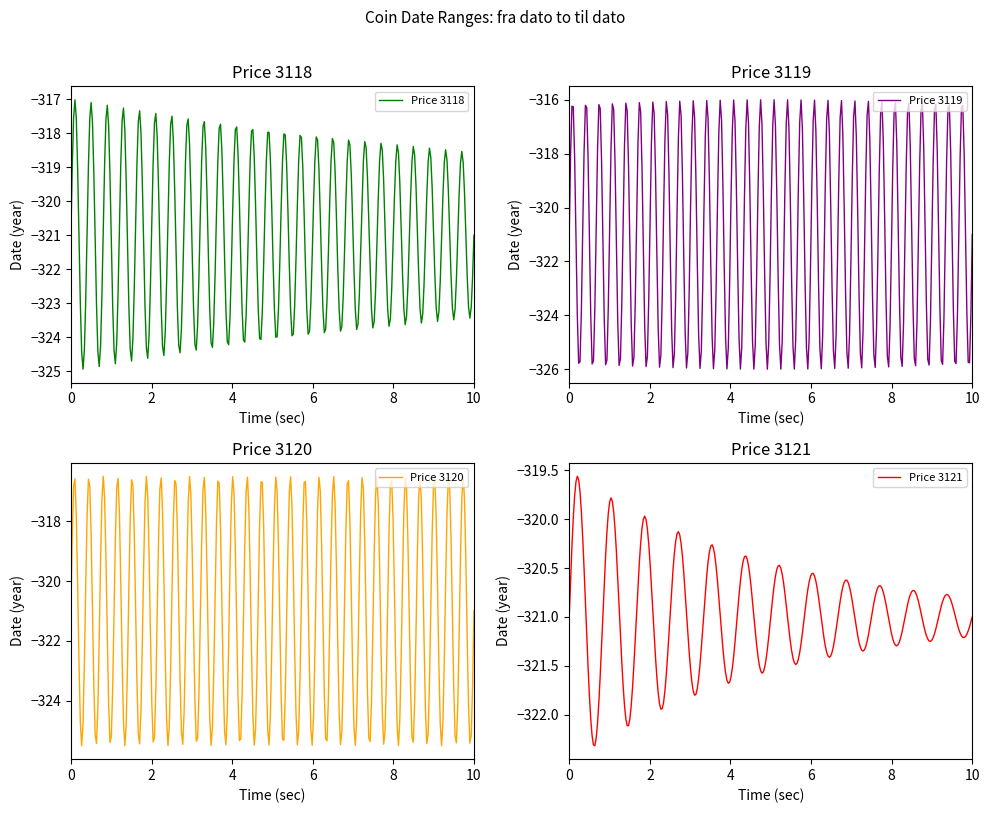

What position from the right is fra dato?

2